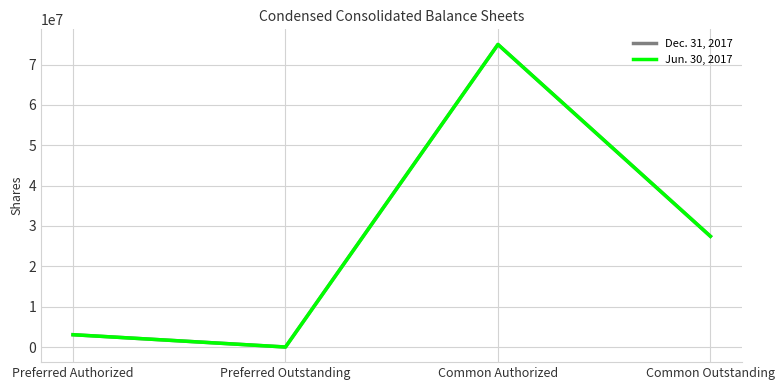

Does the chart have visible grid lines?

Yes